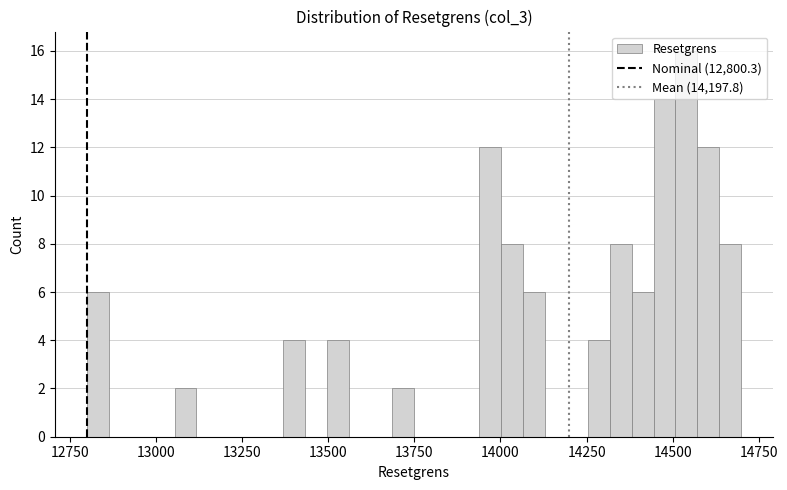

Read against the x-axis, roughly where is the centre of the tallest bar?

14550